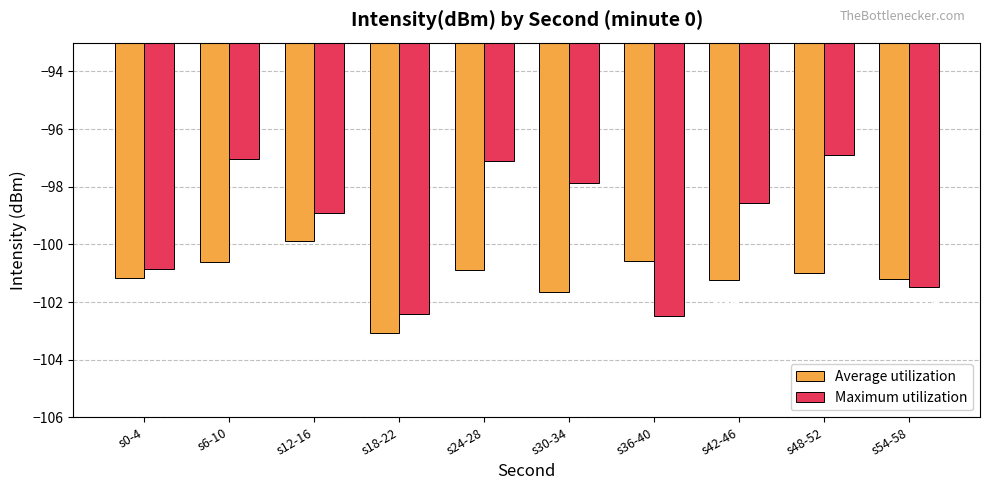

At which category is the sum across all series the highest?

s6-10